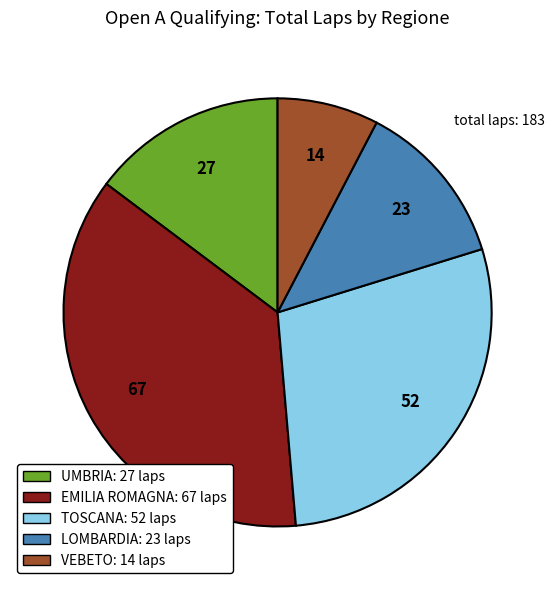

Which slice is the smallest?

VEBETO: 14 laps